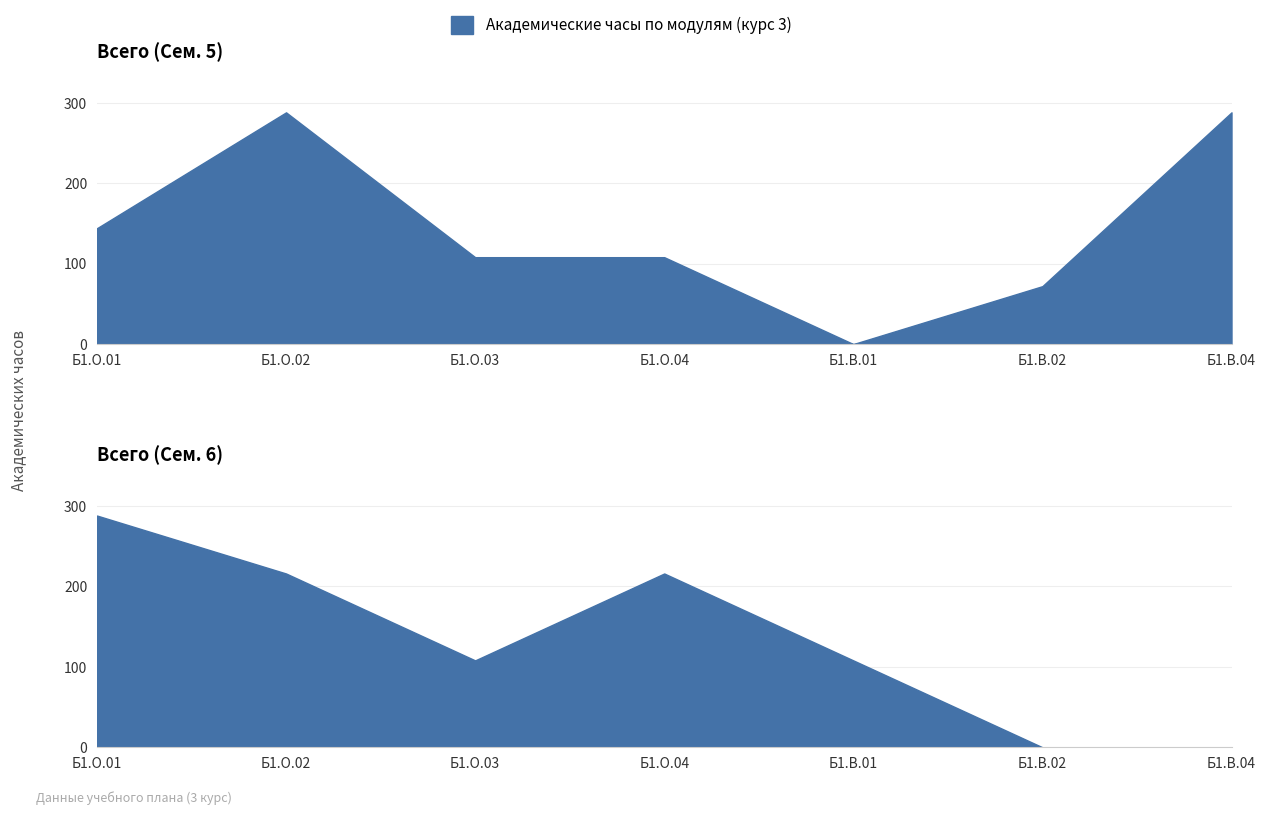

What is the difference between the Всего (Сем. 5) values at Б1.В.02 and Б1.О.01?

72